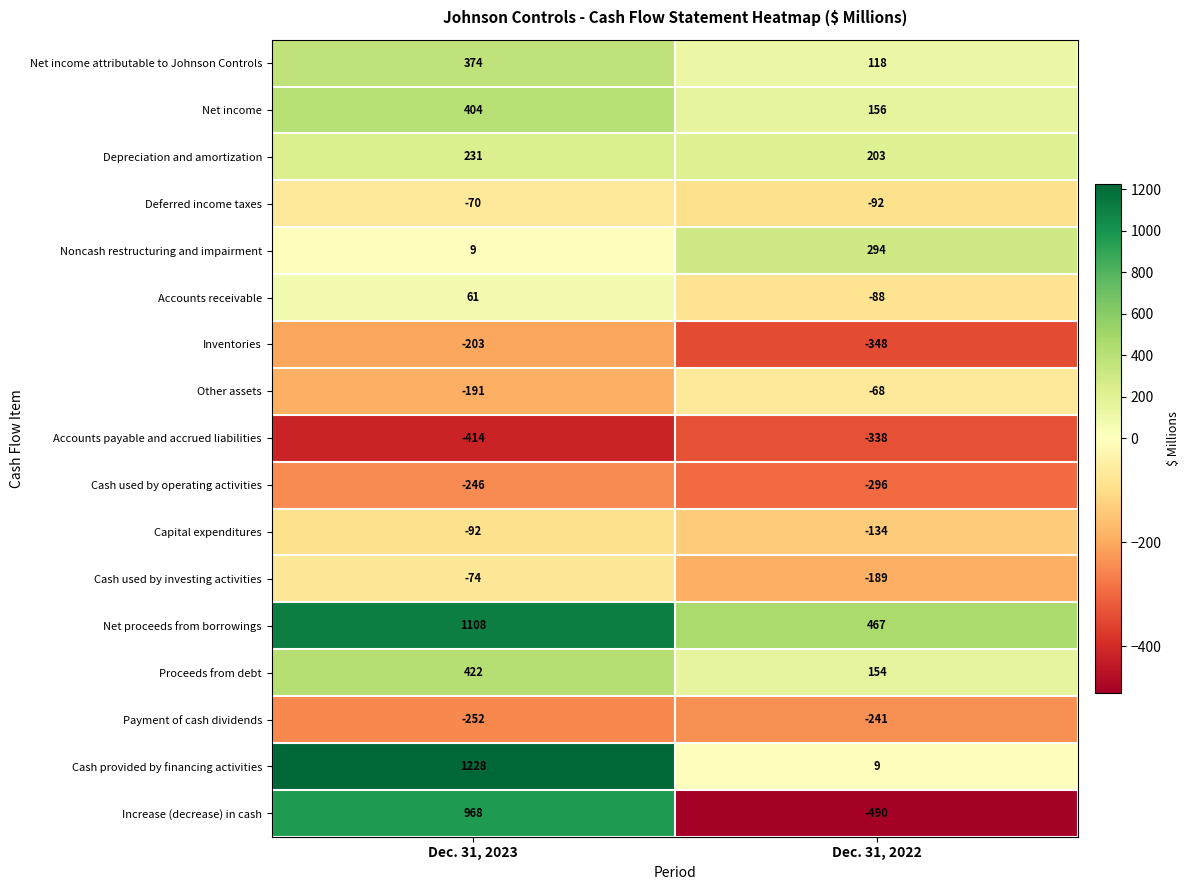

Count the number of data series in this chart.

17